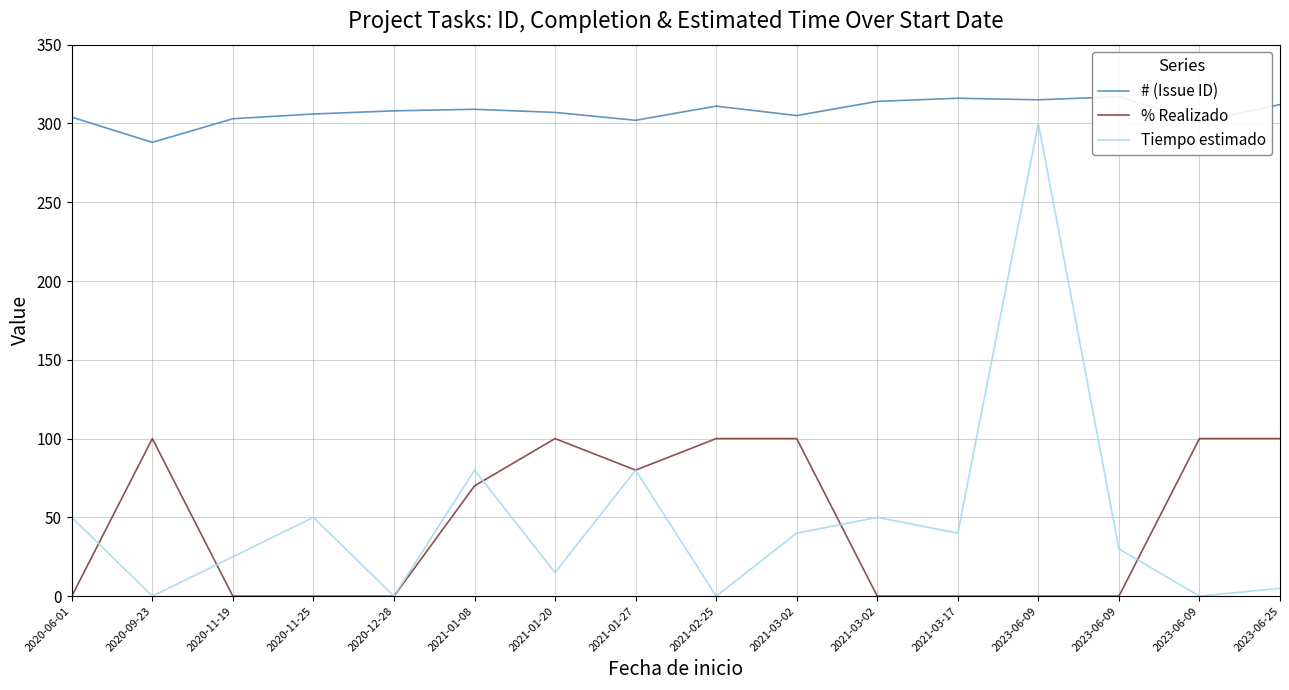

At which label does # (Issue ID) first exceed 308?

2021-01-08